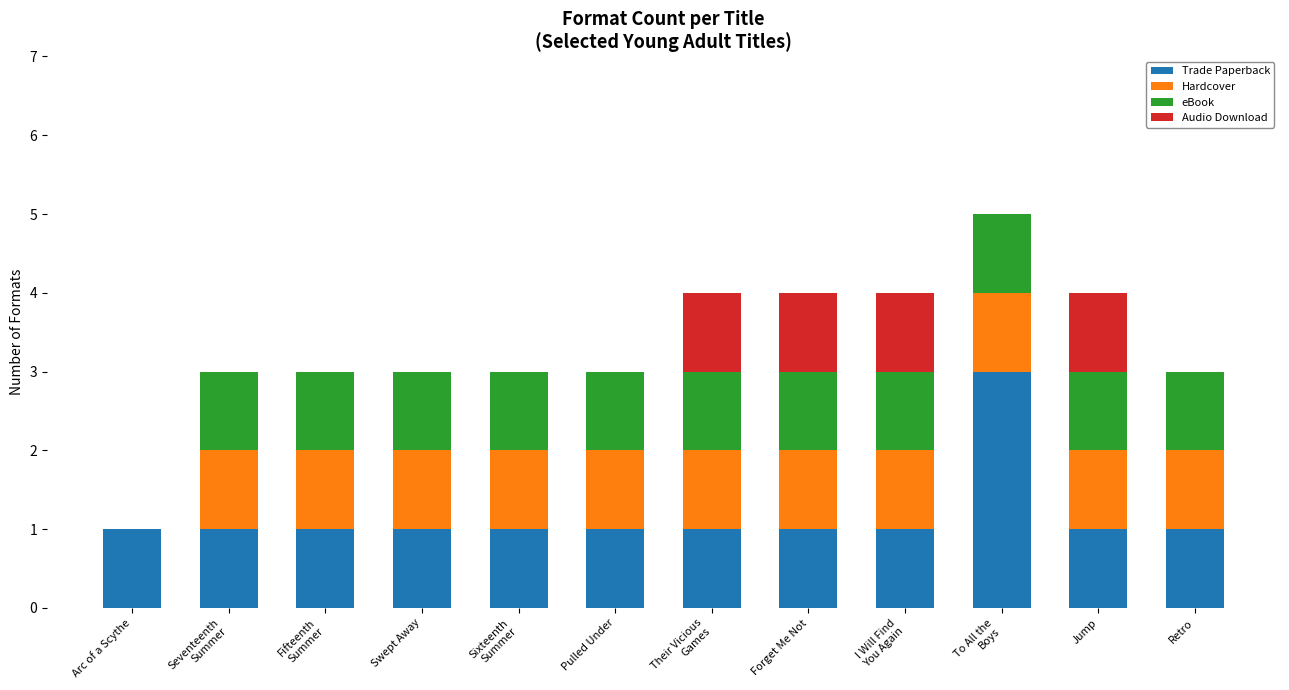

What is the maximum value for Trade Paperback?

3